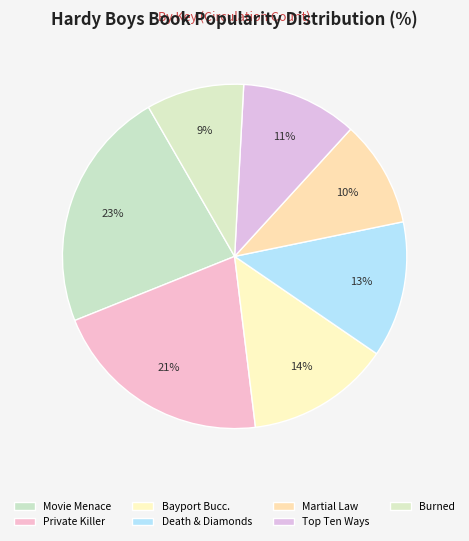

Is there any slice that represents more than half of the pie?

No